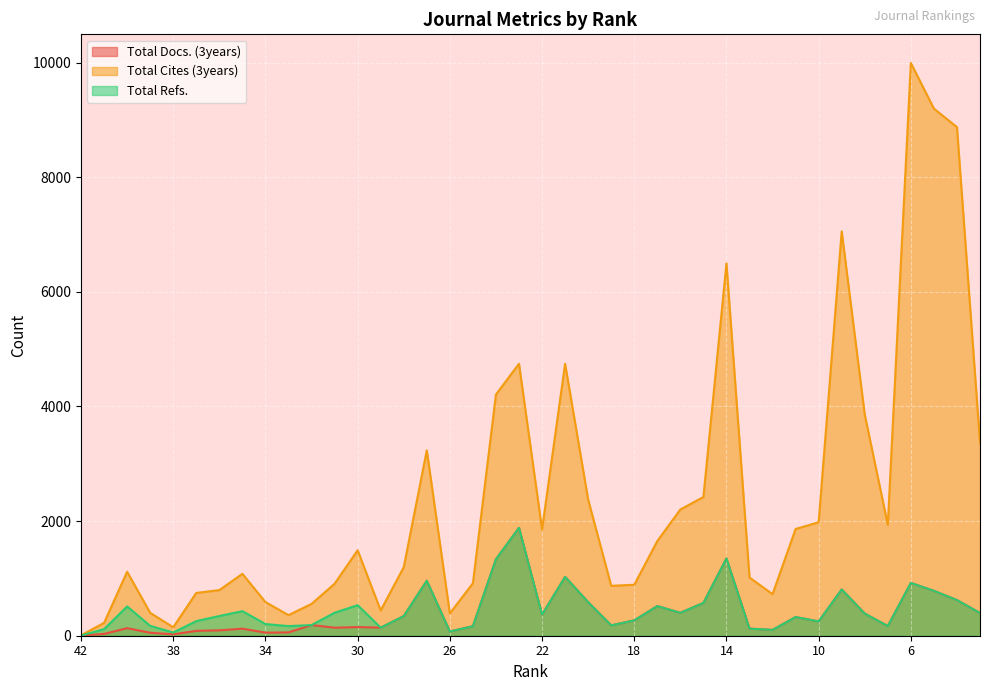

Where do Total Refs. and Total Docs. (3years) first cross each other?

42 and 41